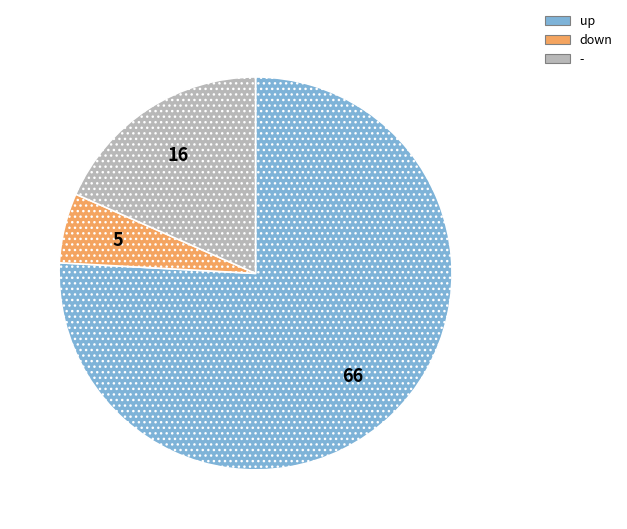

Which slice is the largest?

up